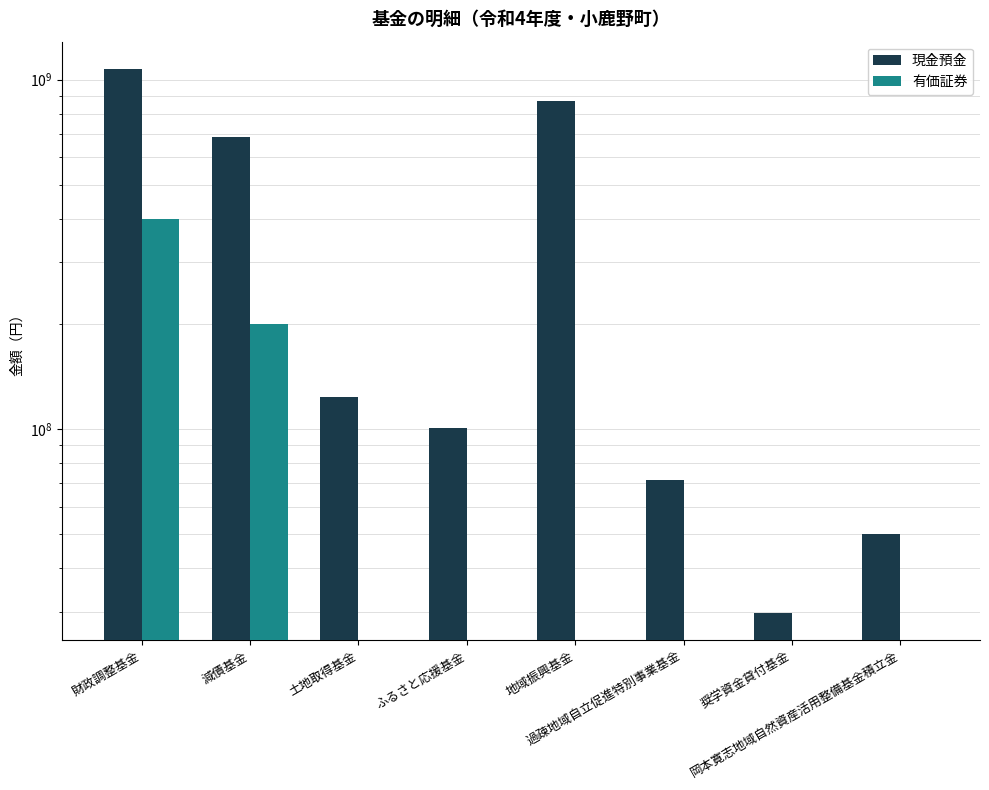

What is the average value of the 有価証券 series?

74989500